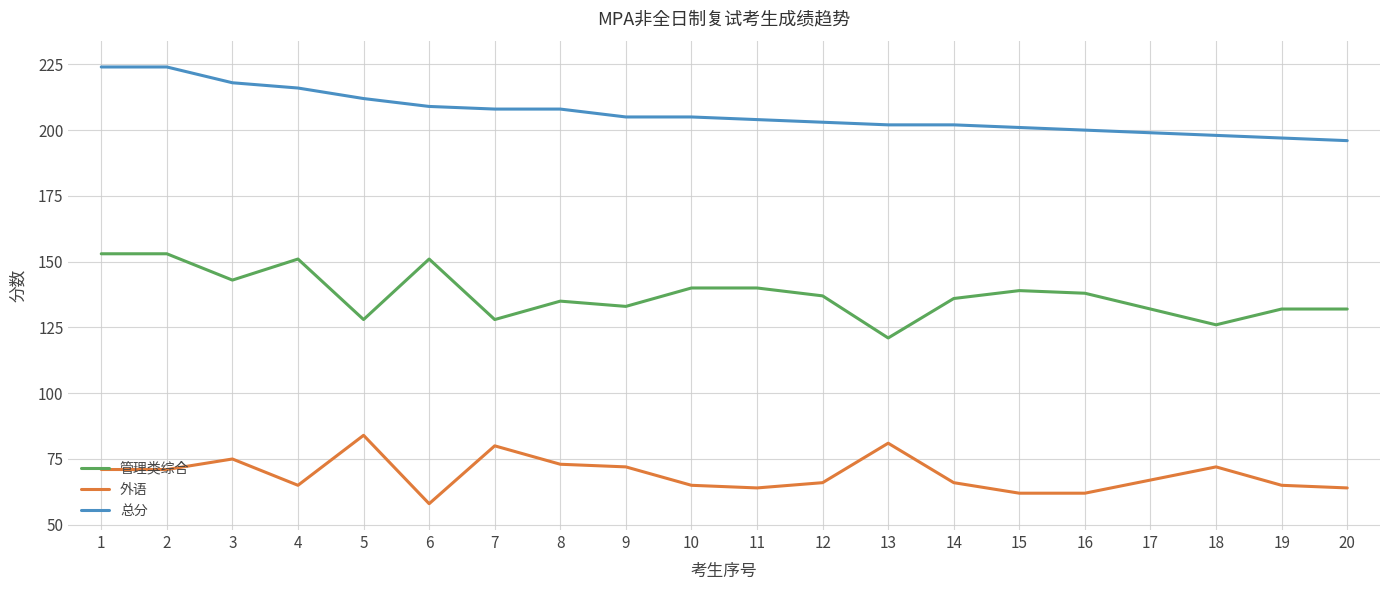

What is the sum of the 管理类综合 values at 12 and 18?

263